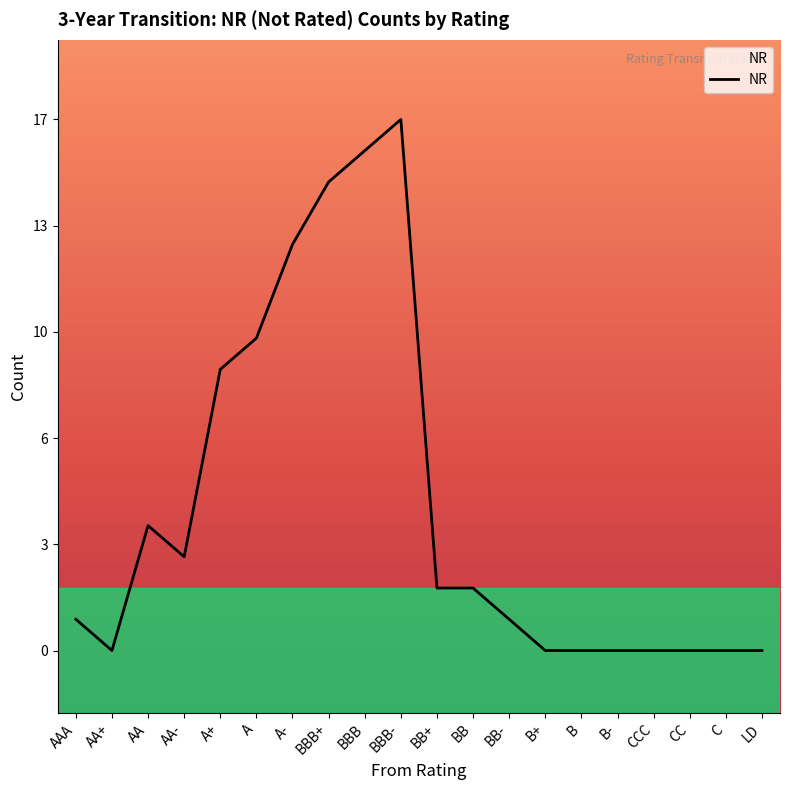

At which category does the chart reach its minimum across all series?

AA+